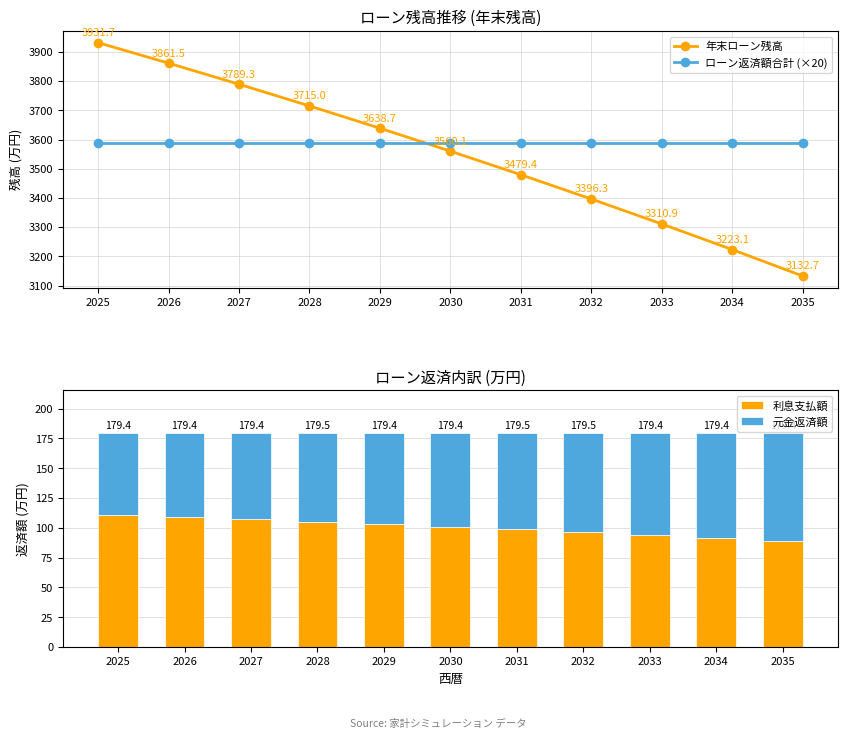

Reading right to left, list all the values displayed in this chart.

年末ローン残高: 2035=3132.7	2034=3223.1	2033=3310.9	2032=3396.3	2031=3479.4	2030=3560.1	2029=3638.7	2028=3715.0	2027=3789.3	2026=3861.5	2025=3931.7
ローン返済額合計 (×20): 2035=3588.0	2034=3588.0	2033=3588.0	2032=3588.0	2031=3588.0	2030=3588.0	2029=3588.0	2028=3588.0	2027=3588.0	2026=3588.0	2025=3588.0
利息支払額: 2035=89.1	2034=91.6	2033=94.0	2032=96.4	2031=98.7	2030=100.9	2029=103.0	2028=105.2	2027=107.2	2026=109.2	2025=111.1
元金返済額: 2035=90.3	2034=87.8	2033=85.4	2032=83.1	2031=80.8	2030=78.5	2029=76.4	2028=74.3	2027=72.2	2026=70.2	2025=68.3